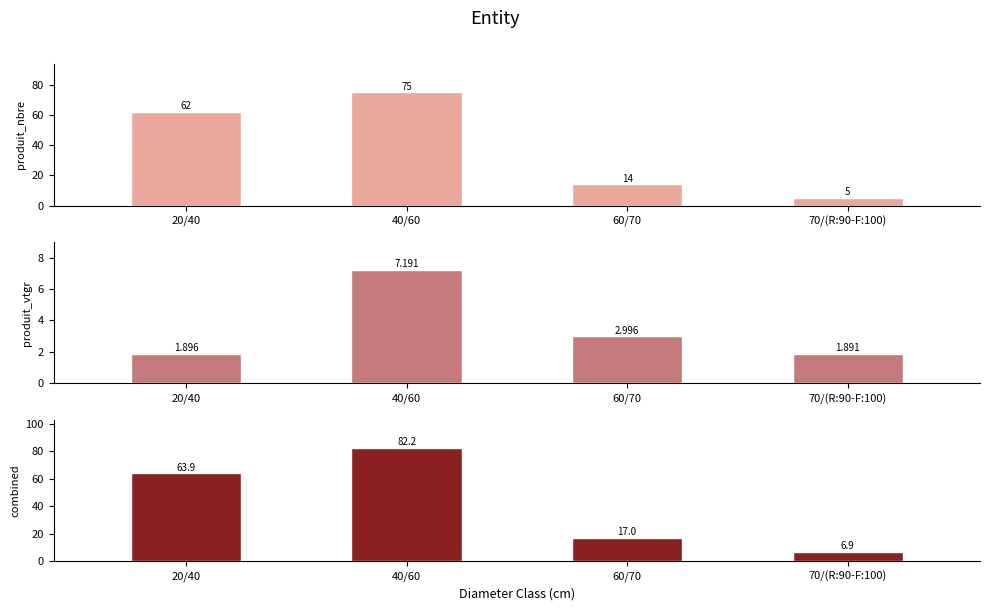

Rank the series by their maximum value, from lowest to highest.

produit_vtgr, produit_nbre, combined